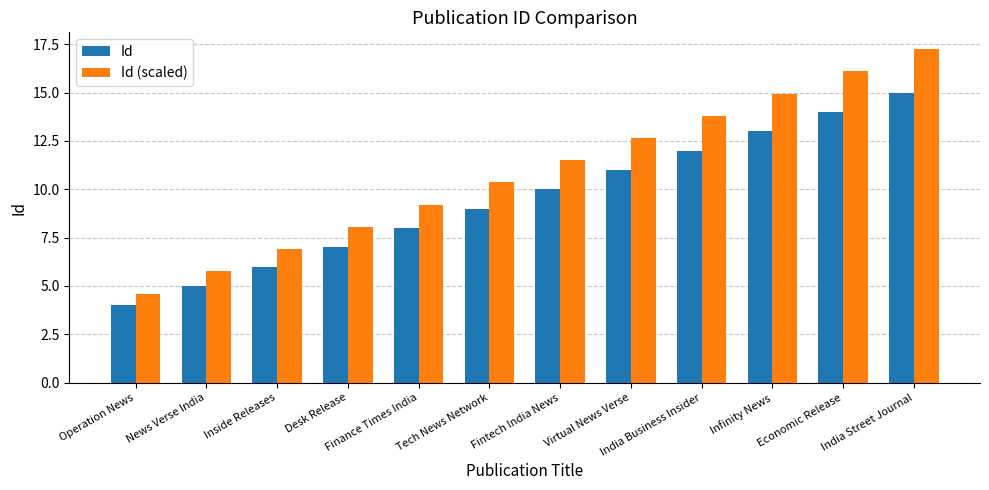

What is the label of the 11th bar from the left?

Economic Release